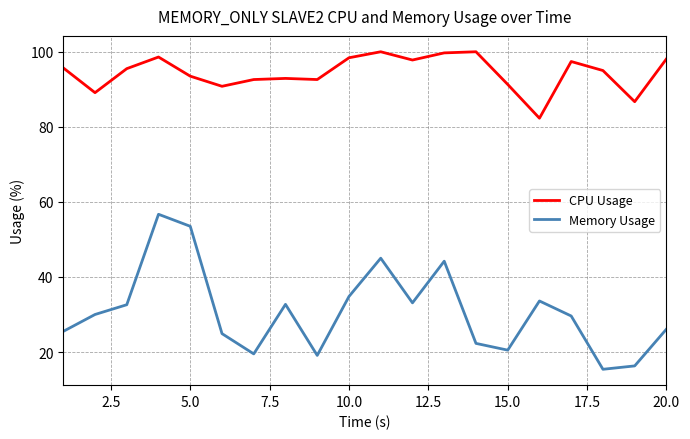

True or false: CPU Usage has more than 0 points higher than both neighbors.

True